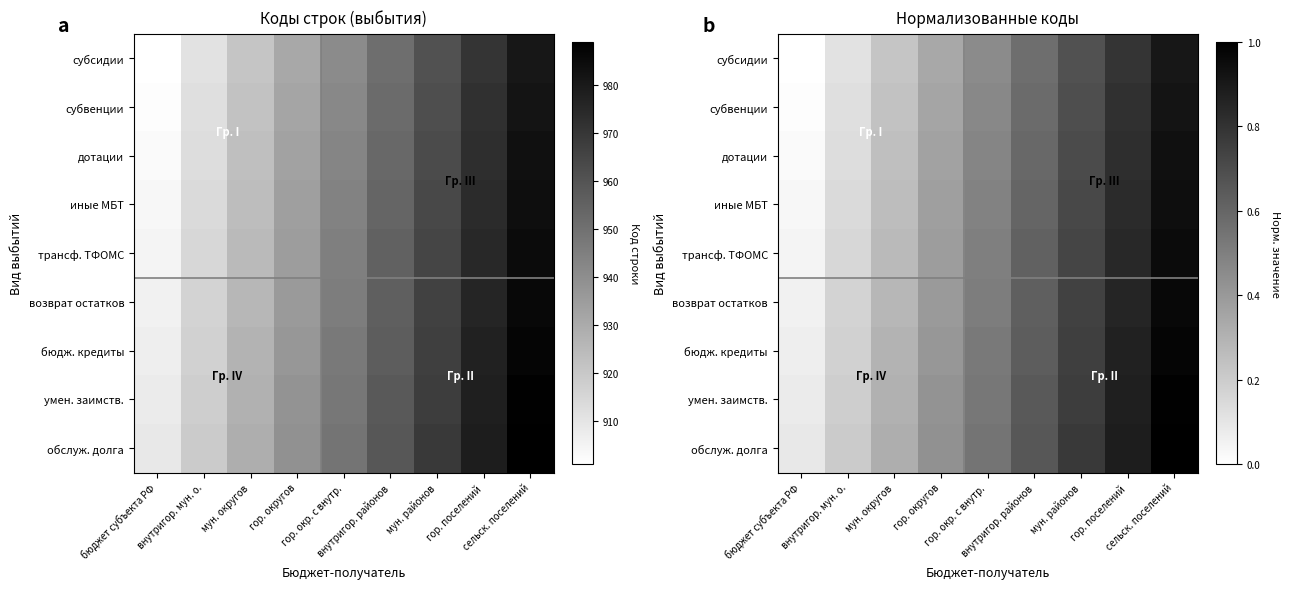

What is the total value across all series at мун. районов?

6.5